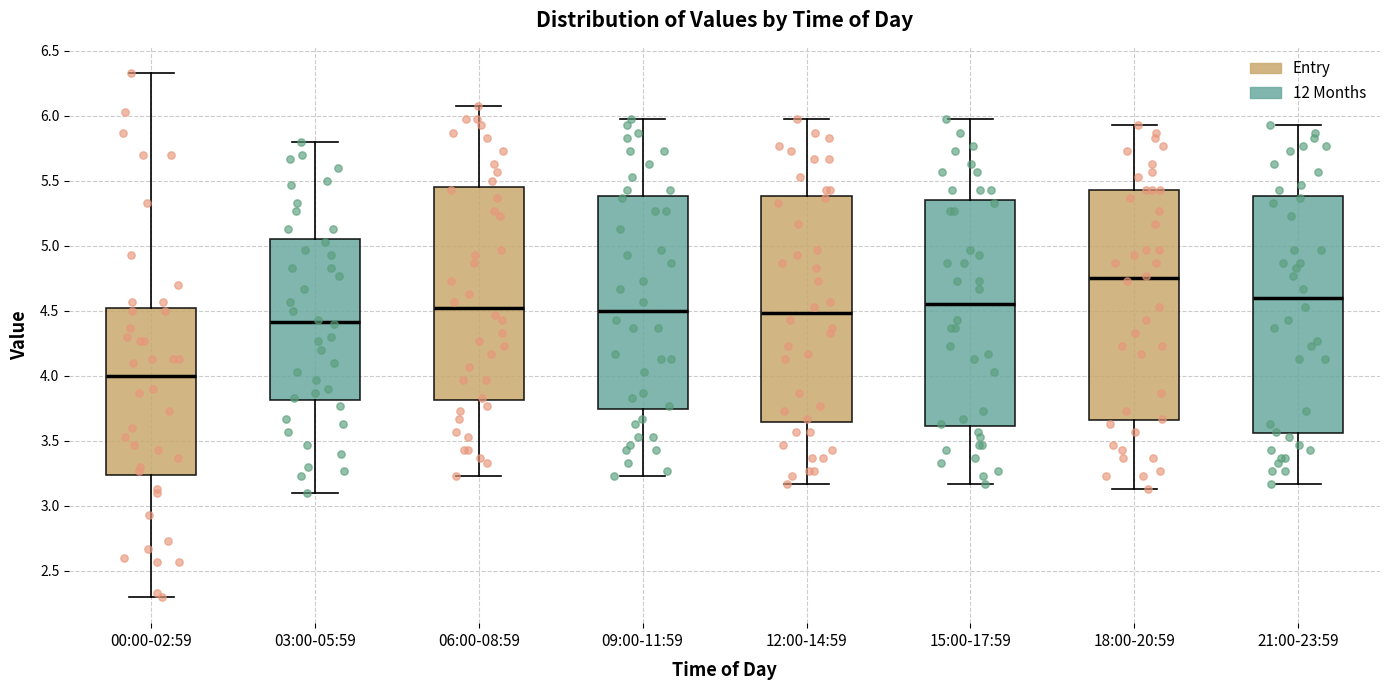

Which box is the tallest, from its lower edge to its upper edge?

21:00-23:59